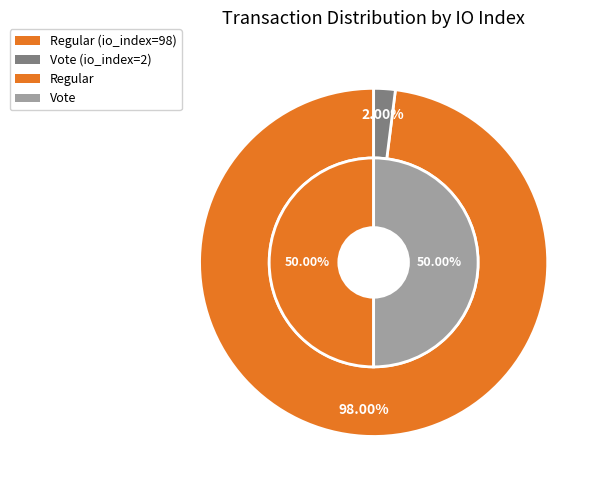

Rank the categories by value from lowest to highest.

Vote (io_index=2), Regular (io_index=98)